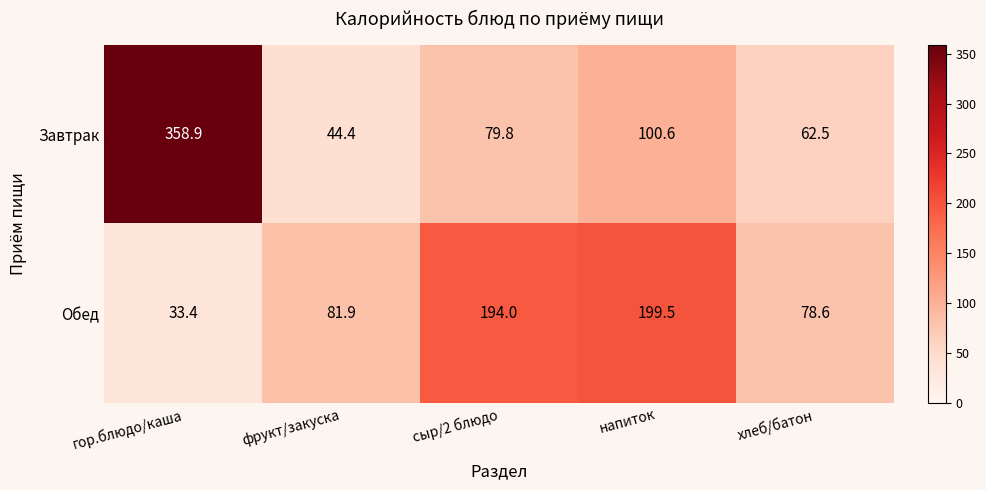

How many distinct data groups are displayed?

2